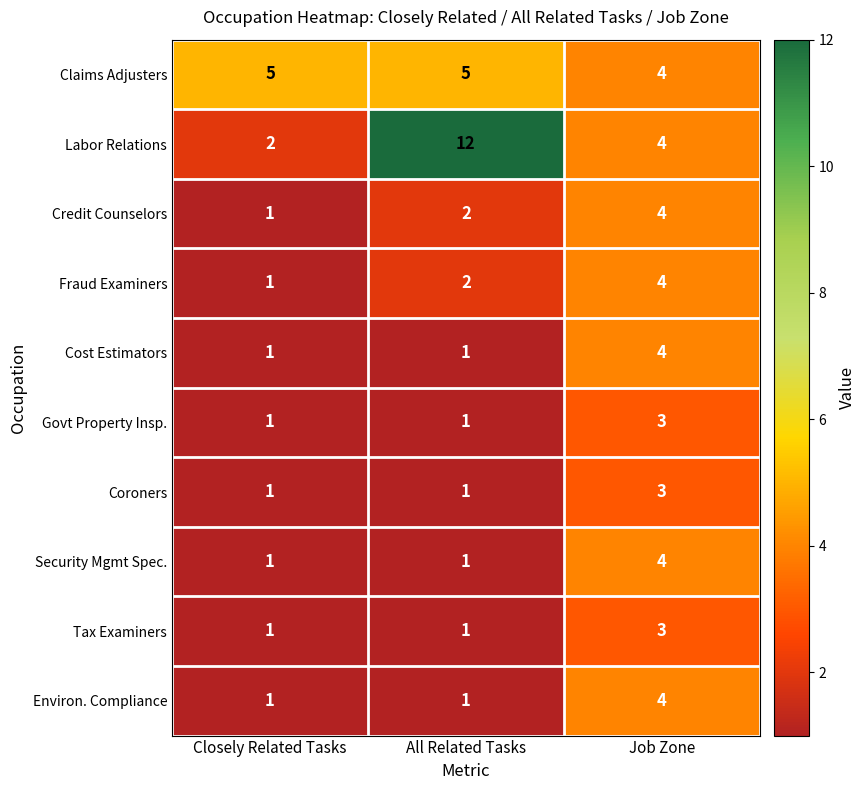

List the labels in order of Fraud Examiners value, largest first.

Job Zone, All Related Tasks, Closely Related Tasks